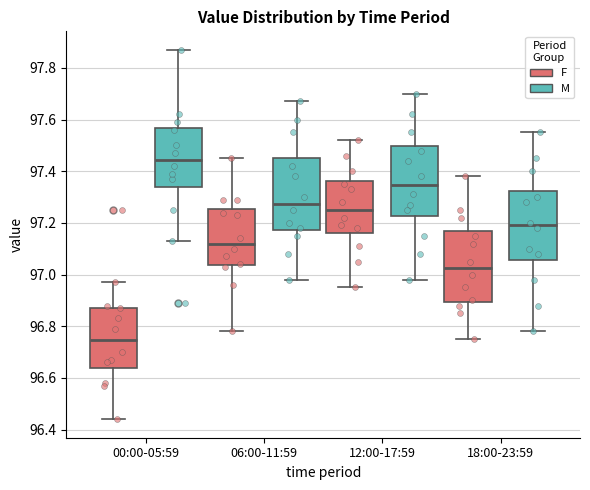

Reading left to right, transcribe this box plot: for each box, give where its median line is, the range the box spans, and where its two whiskers end, as read against the y-axis. The values are not printed on the chart, so give them approximately, as read against the axis.

00:00-05:59 (F): median 96.74, box 96.64 to 96.88, whiskers 96.44 to 96.98
00:00-05:59 (M): median 97.44, box 97.34 to 97.56, whiskers 97.14 to 97.88
06:00-11:59 (F): median 97.12, box 97.04 to 97.26, whiskers 96.78 to 97.46
06:00-11:59 (M): median 97.28, box 97.18 to 97.46, whiskers 96.98 to 97.68
12:00-17:59 (F): median 97.26, box 97.16 to 97.36, whiskers 96.96 to 97.52
12:00-17:59 (M): median 97.34, box 97.22 to 97.50, whiskers 96.98 to 97.70
18:00-23:59 (F): median 97.02, box 96.90 to 97.16, whiskers 96.76 to 97.38
18:00-23:59 (M): median 97.20, box 97.06 to 97.32, whiskers 96.78 to 97.56